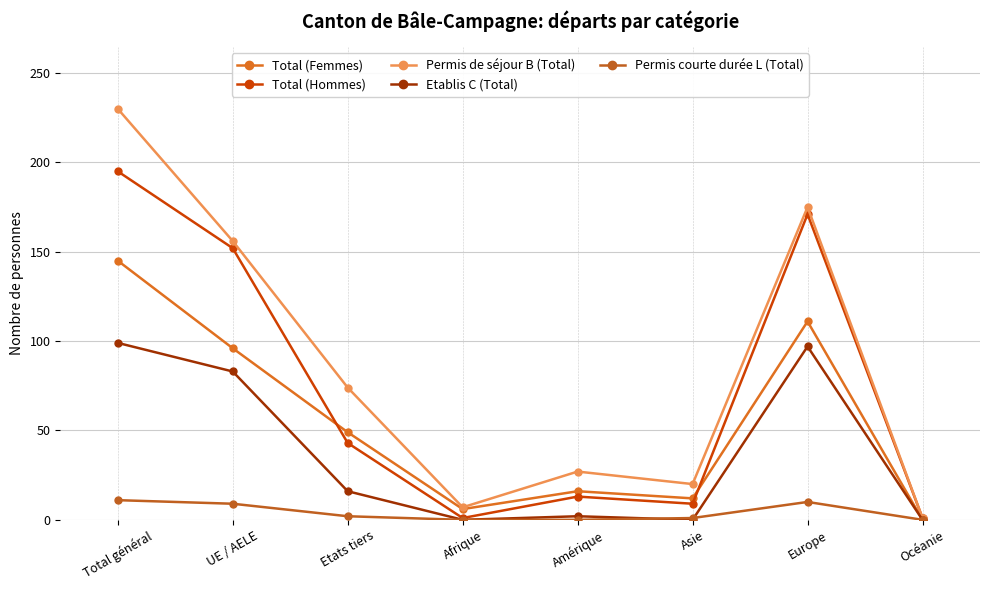

True or false: Total (Femmes) has a value of 8 at Amérique.

False